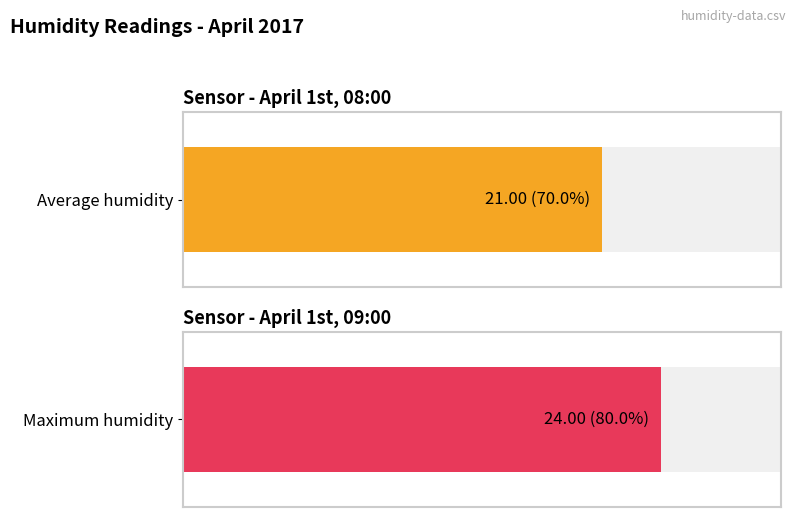

What position from the left is 2017-04-01 09:00?

2